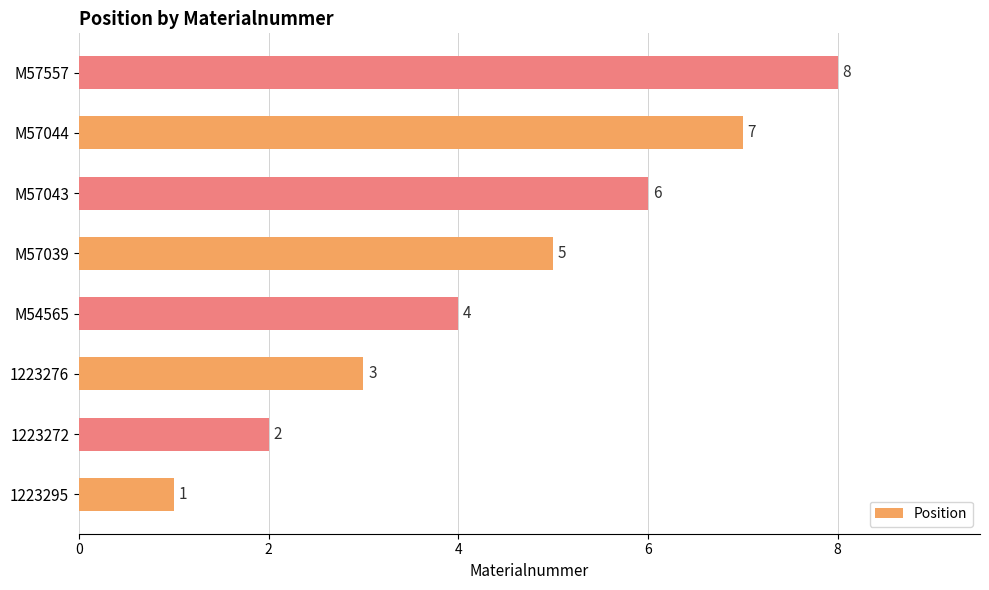

Which label corresponds to the largest value in the chart?

M57557